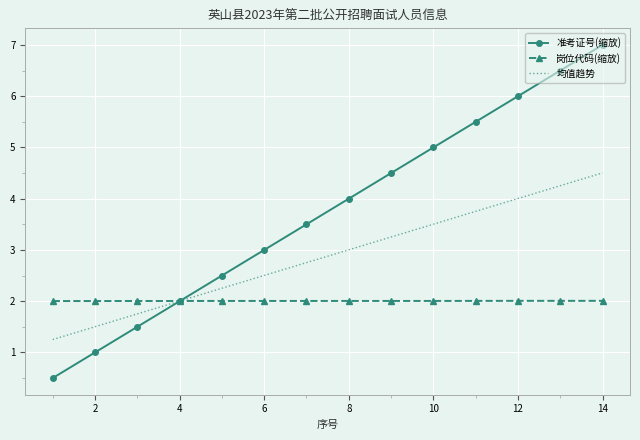

Which series has the largest total across all categories?

准考证号(缩放)